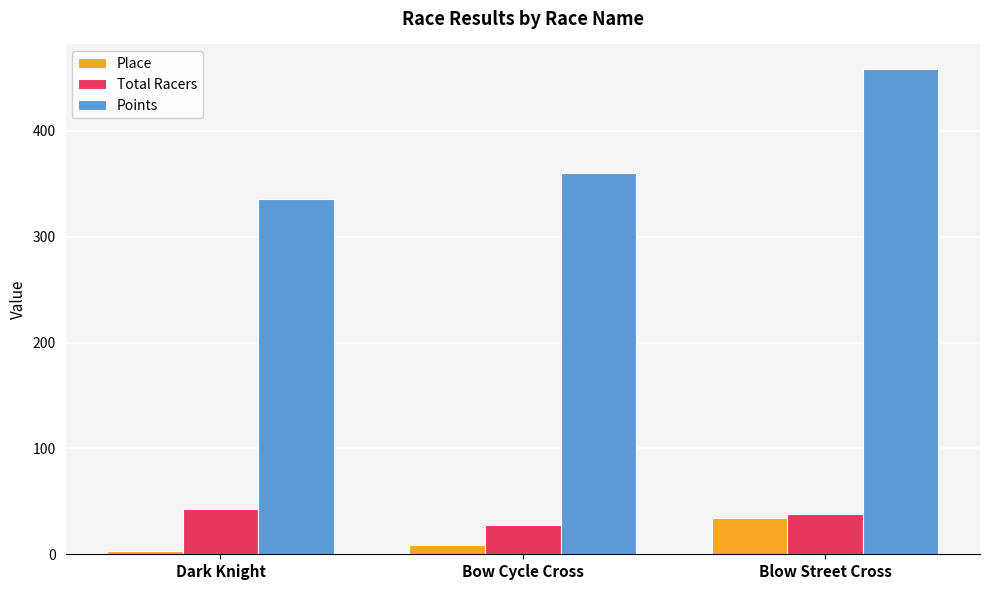

Which series has the largest total across all categories?

Points